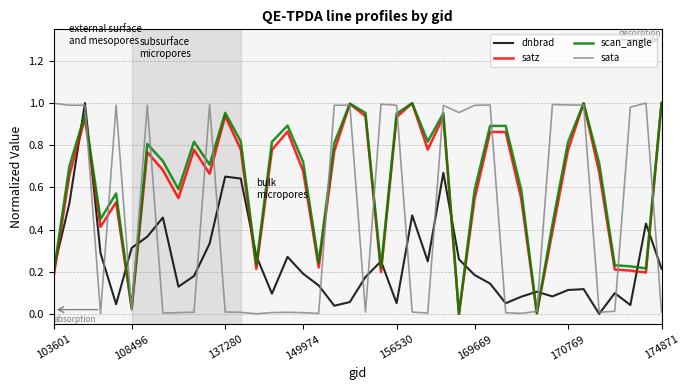

The sata series shows 0.0 at 137280. True or false?

True